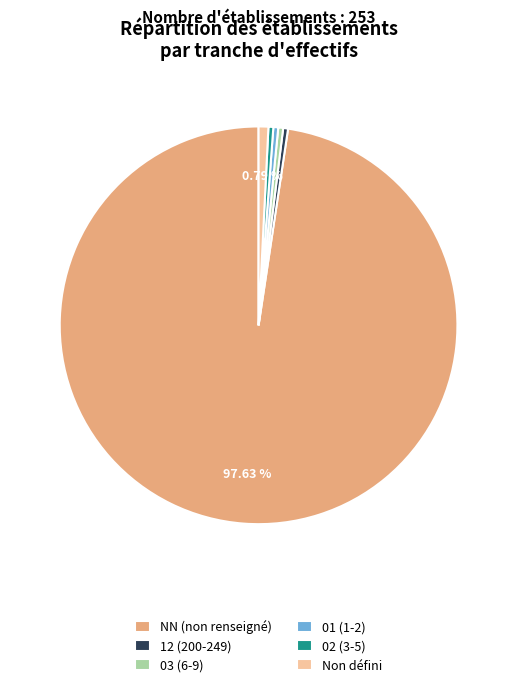

Do 01 (1-2) and 12 (200-249) together represent more than half of the pie?

No